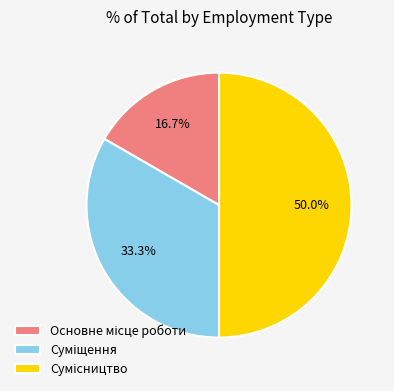

To the nearest percent, what percentage of the pie is Сумісництво?

50%